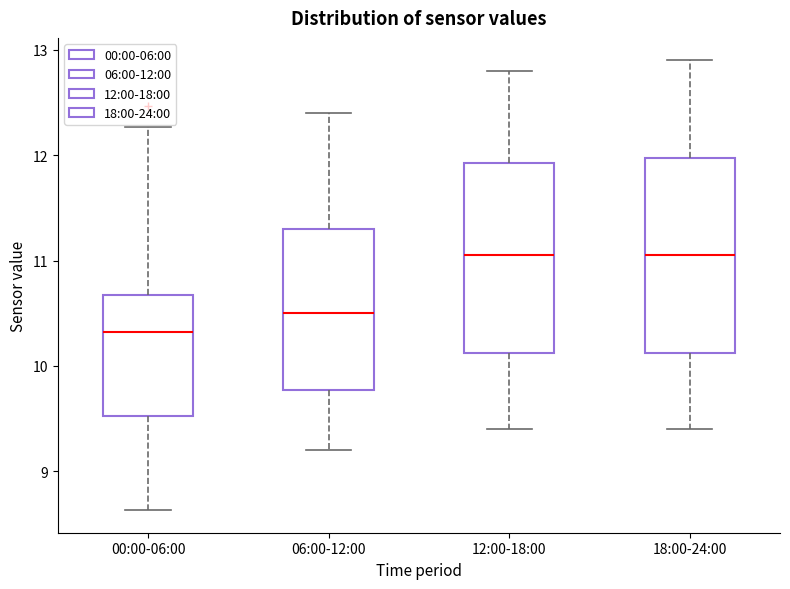

Which box has the lowest median line?

00:00-06:00